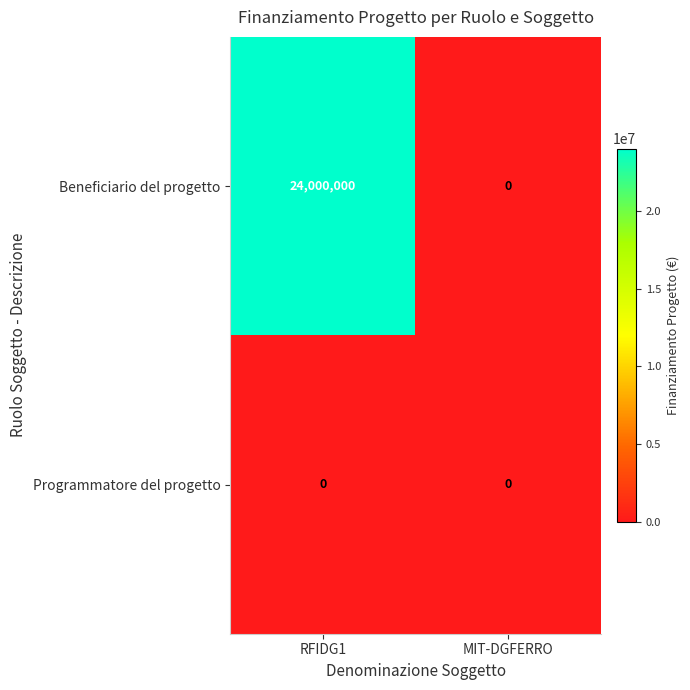

At how many categories does at least one series exceed 2475693?

1